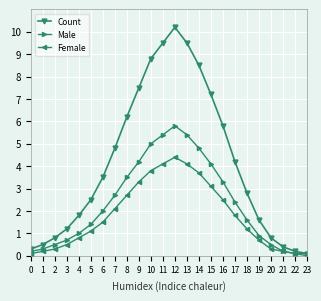

Rank the series by their maximum value, from lowest to highest.

Female, Male, Count